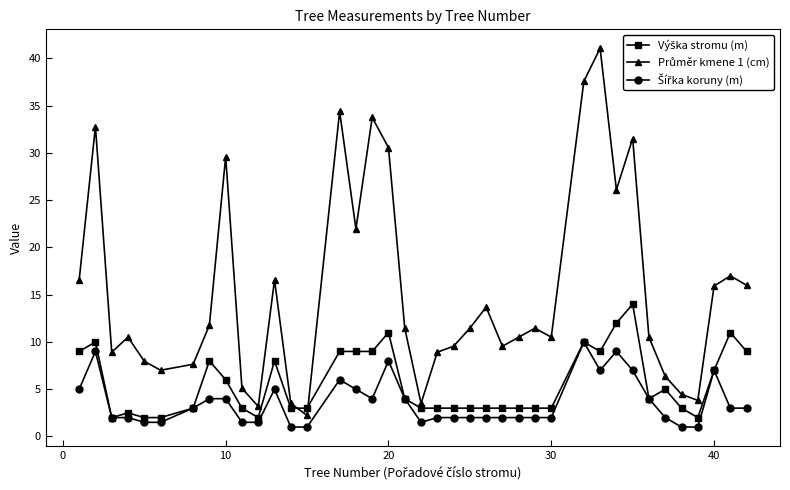

What is the greatest value displayed?

41.1